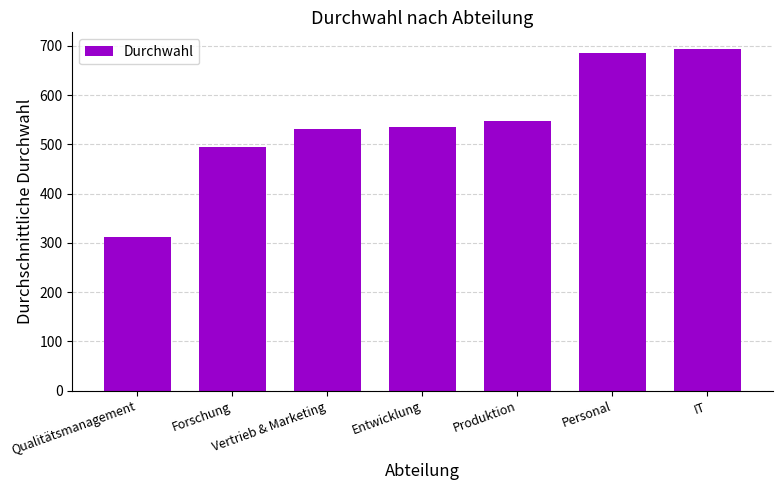

What is the average value?

542.9